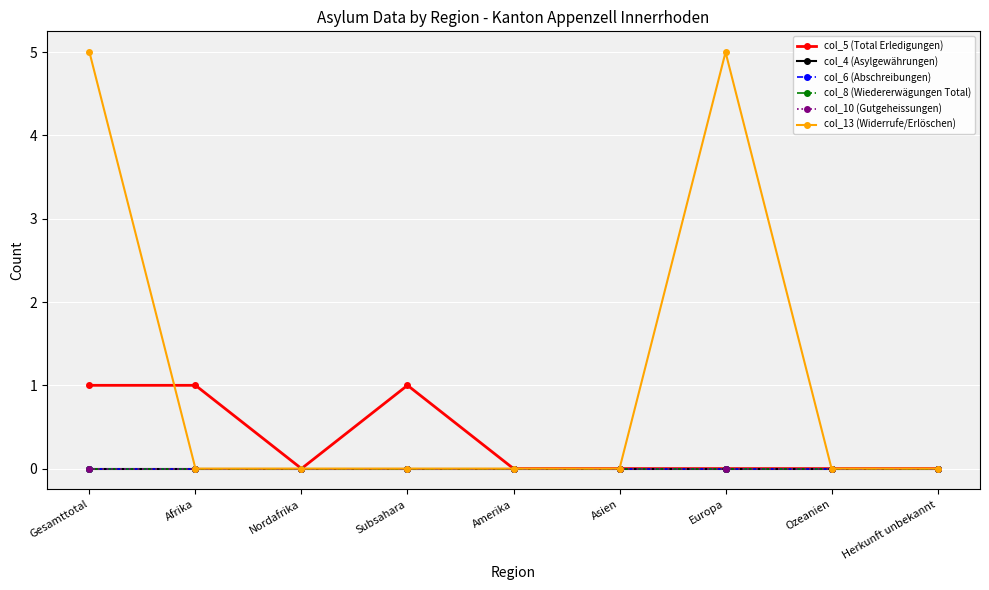

What is the label of the 5th point from the left?

Amerika